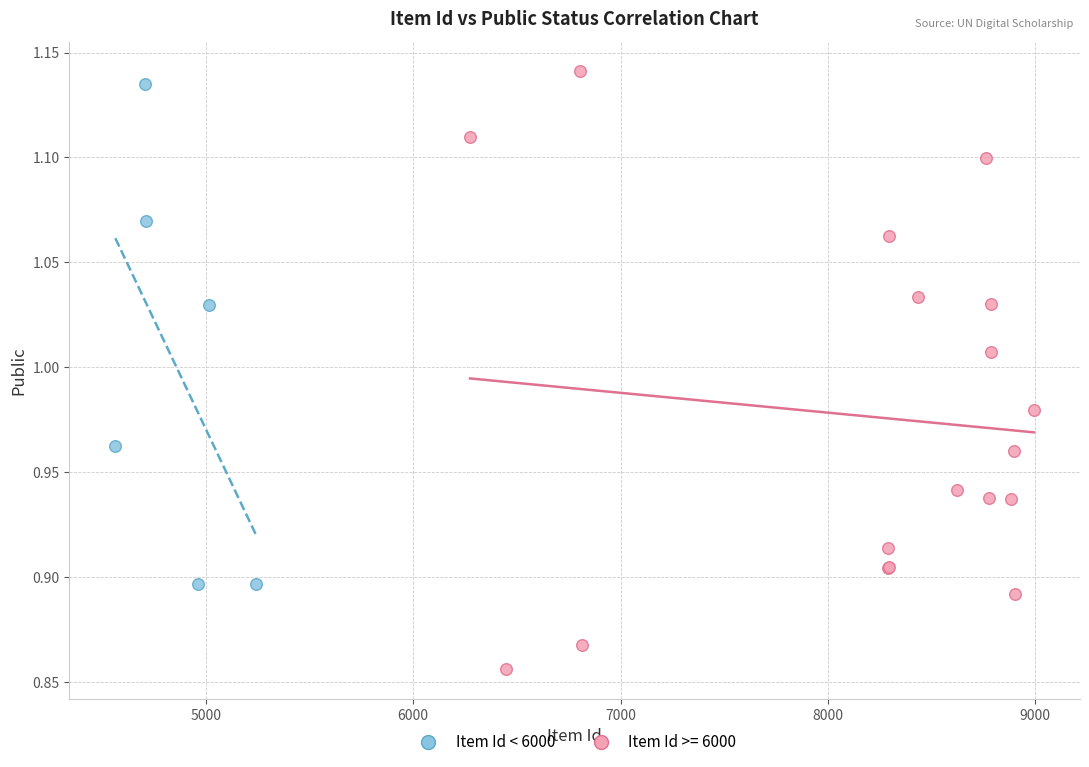

Which series reaches the minimum Y coordinate?

Item Id >= 6000